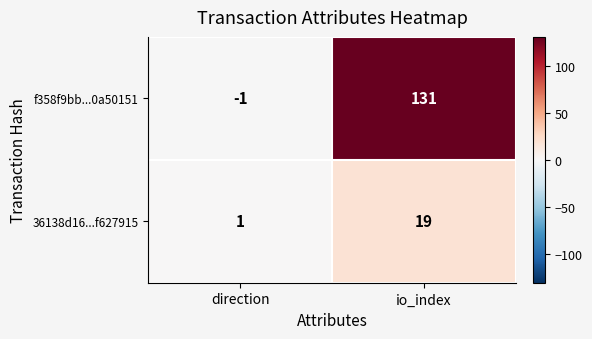

True or false: f358f9bb...0a50151 has a value of -1 at direction.

True